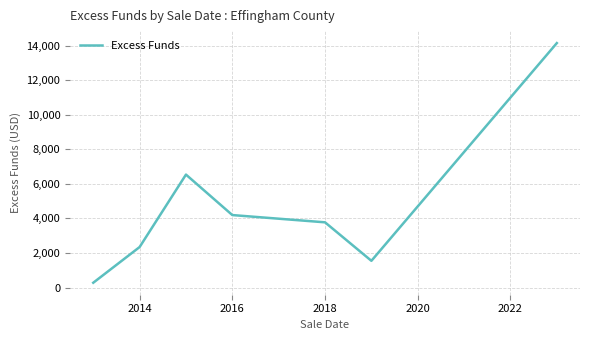

What is the maximum value shown in the chart?

14149.0